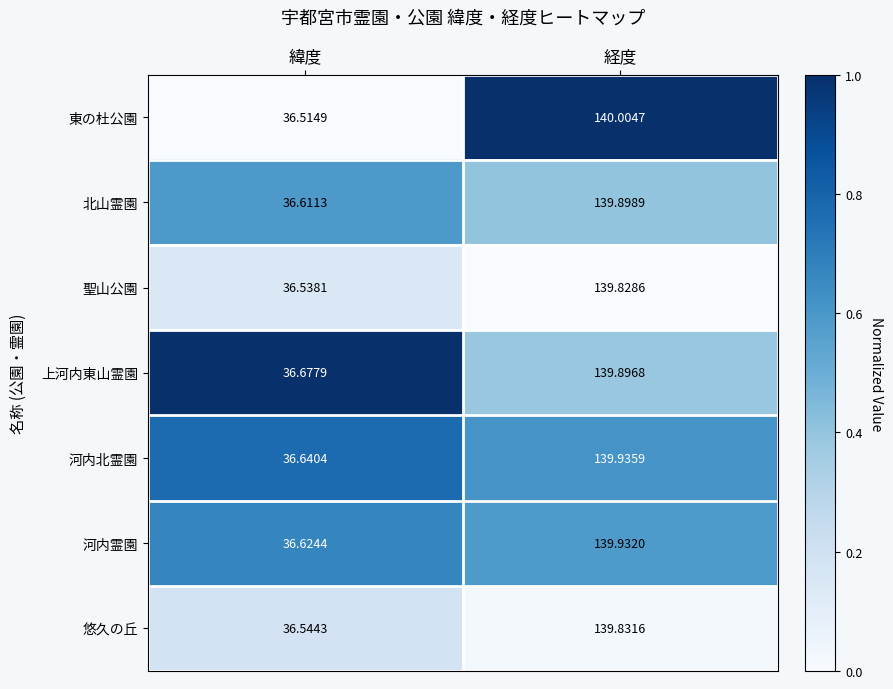

What is the maximum value shown in the chart?

140.0